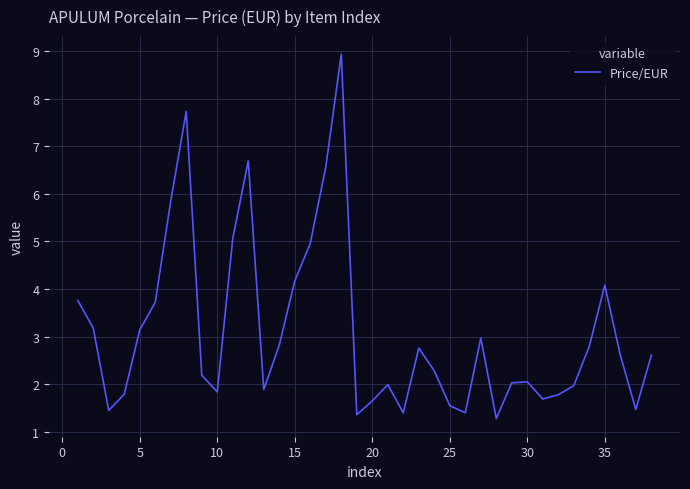

What is the minimum value shown in the chart?

1.3